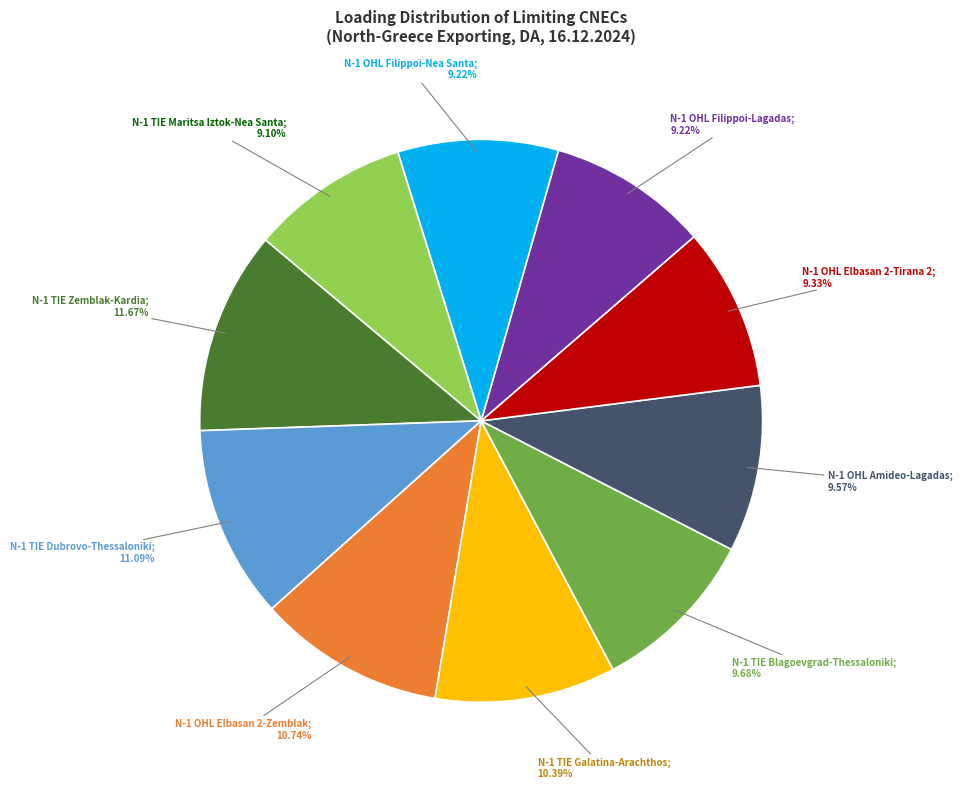

Is there a majority slice in this chart?

No